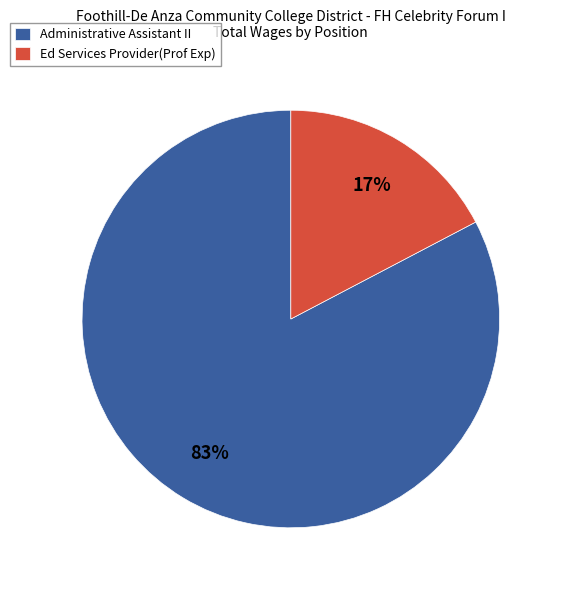

Which slice represents more than half of the pie?

Administrative Assistant II